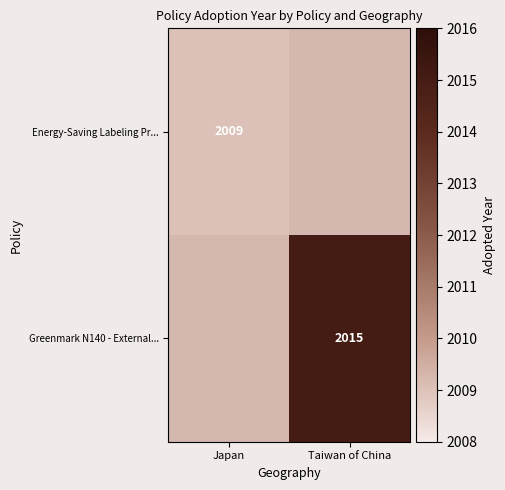

The value of Greenmark N140 - External... at Taiwan of China is 2015. True or false?

True